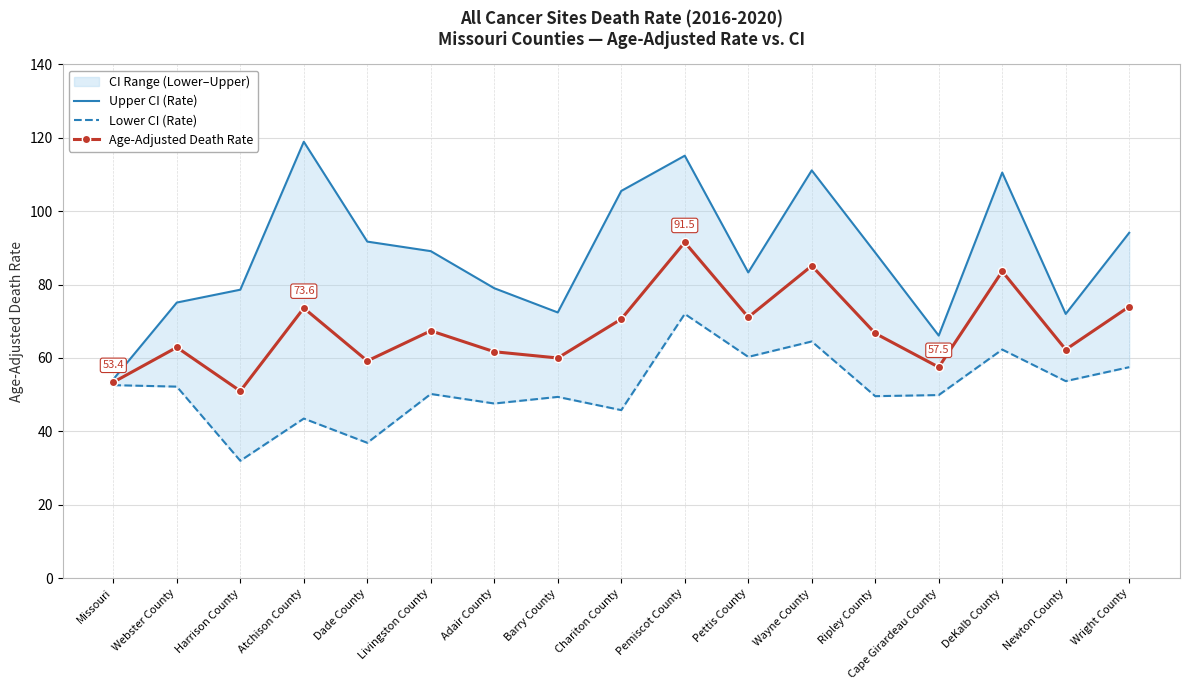

Which series has the widest spread of values?

Upper CI (Rate)